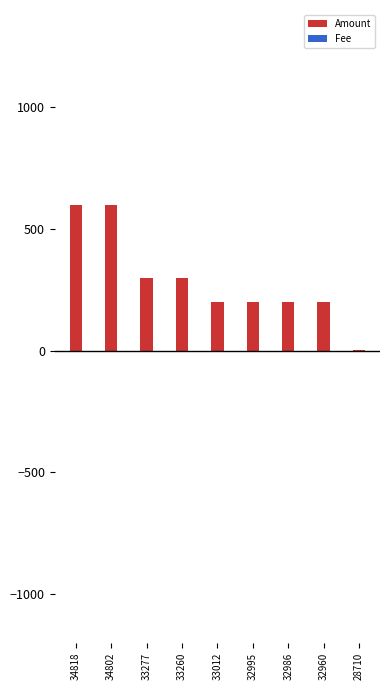

What is the minimum value for Amount?

1.0